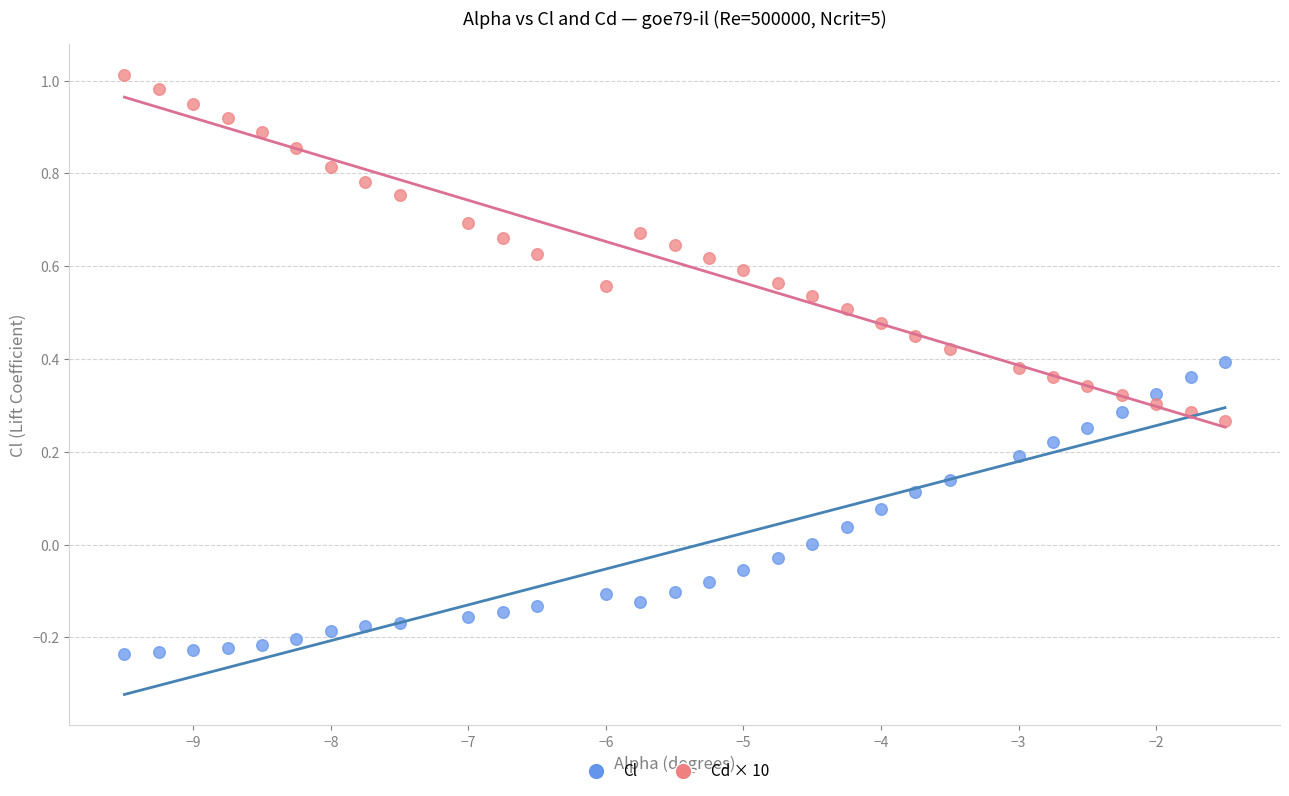

Across all data points, what is the range of Y values (max minus min)?

1.2